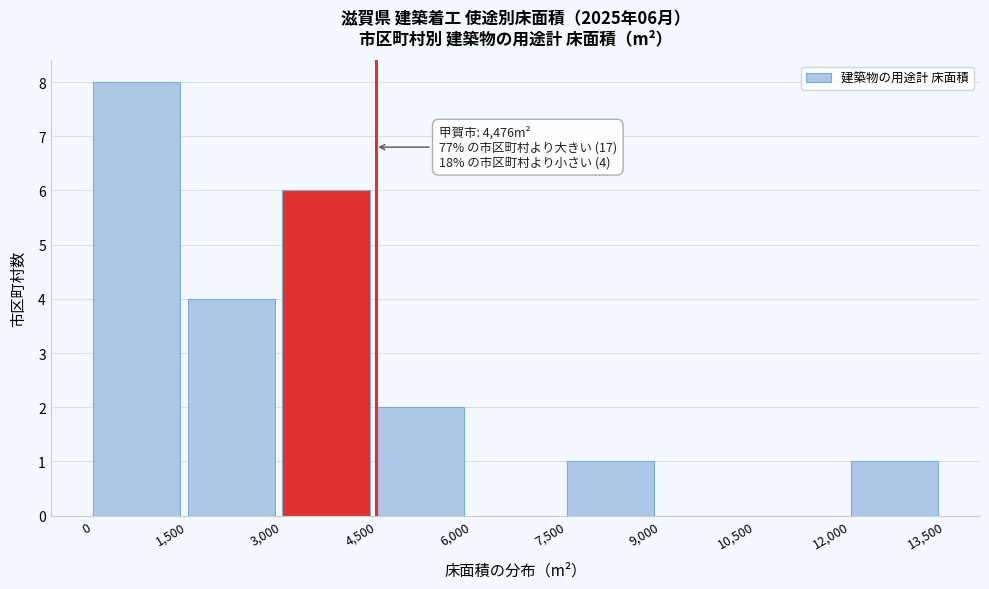

Which range on the x-axis has the tallest bar?

0 to 1,500